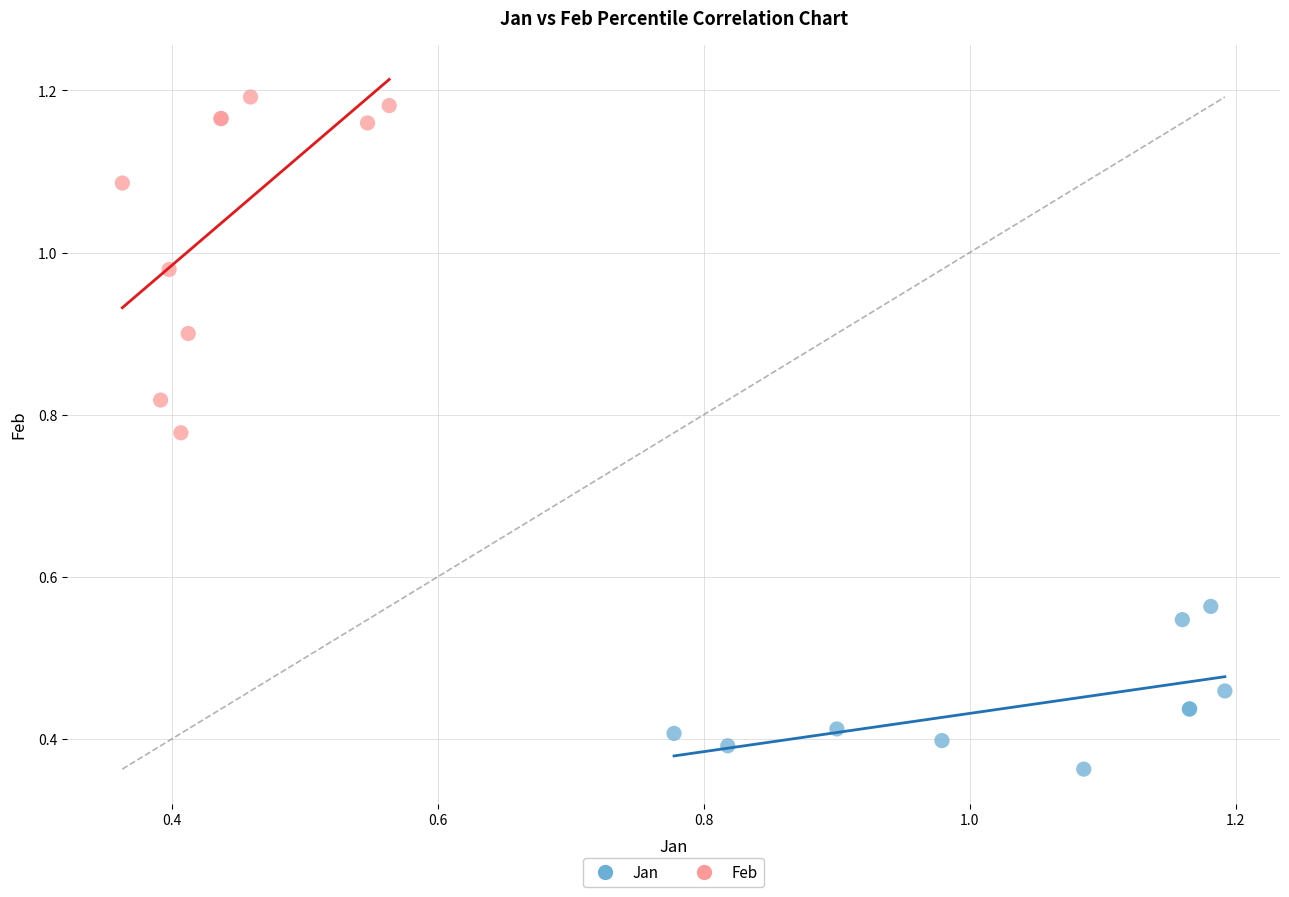

Which series contains the highest Y value?

Feb